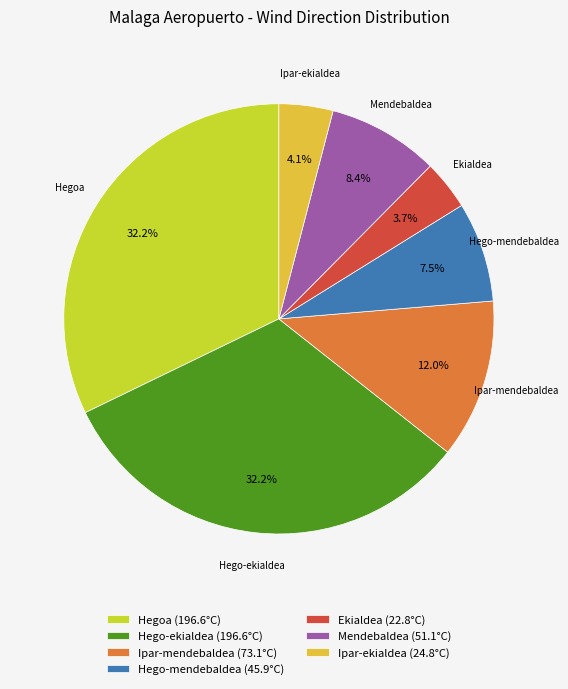

Is there a majority slice in this chart?

No